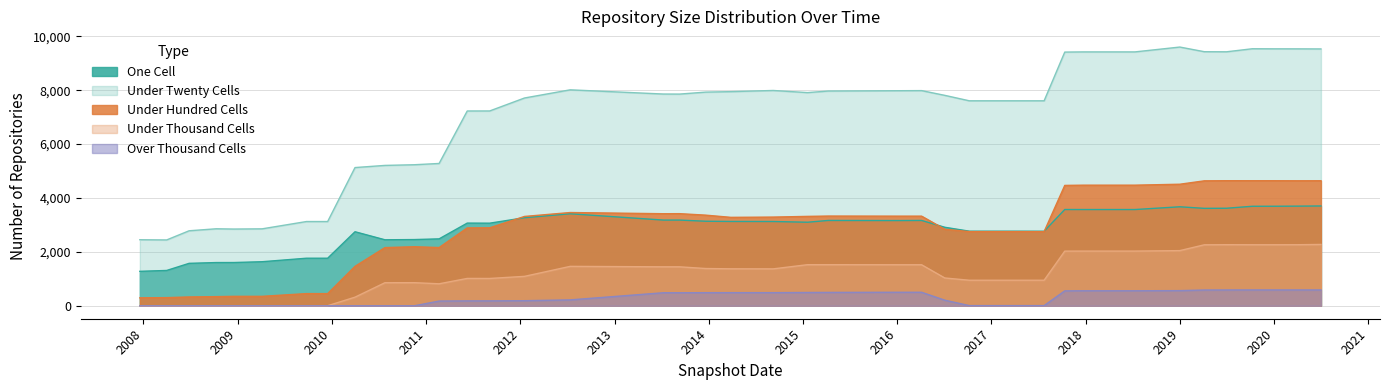

Does the chart display data point markers on the line(s)?

No